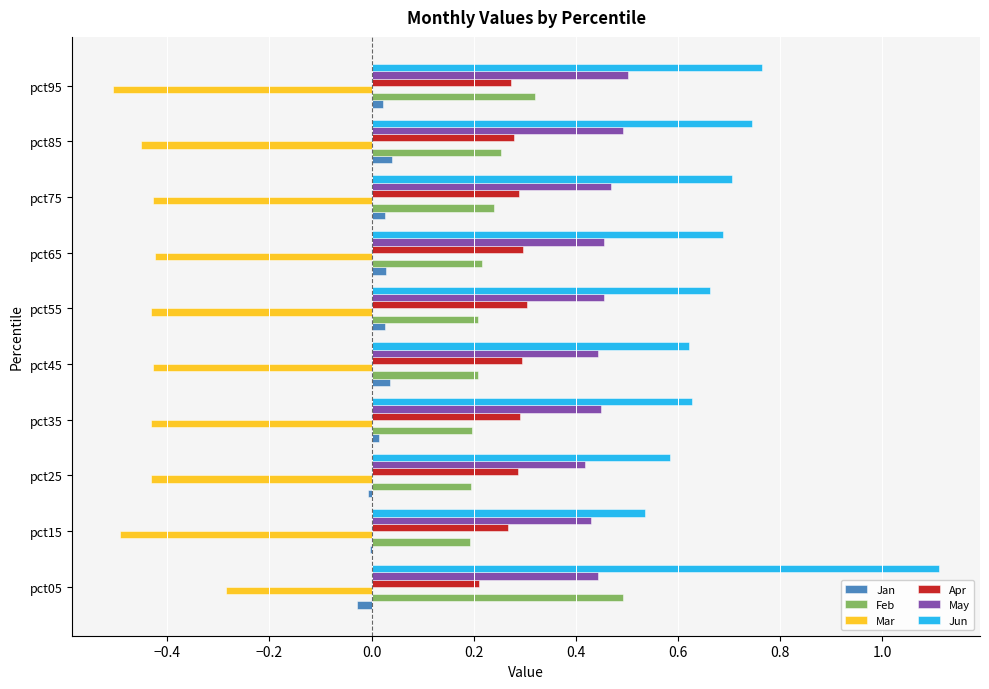

Between pct05 and pct85, which series saw the biggest shift?

Jun